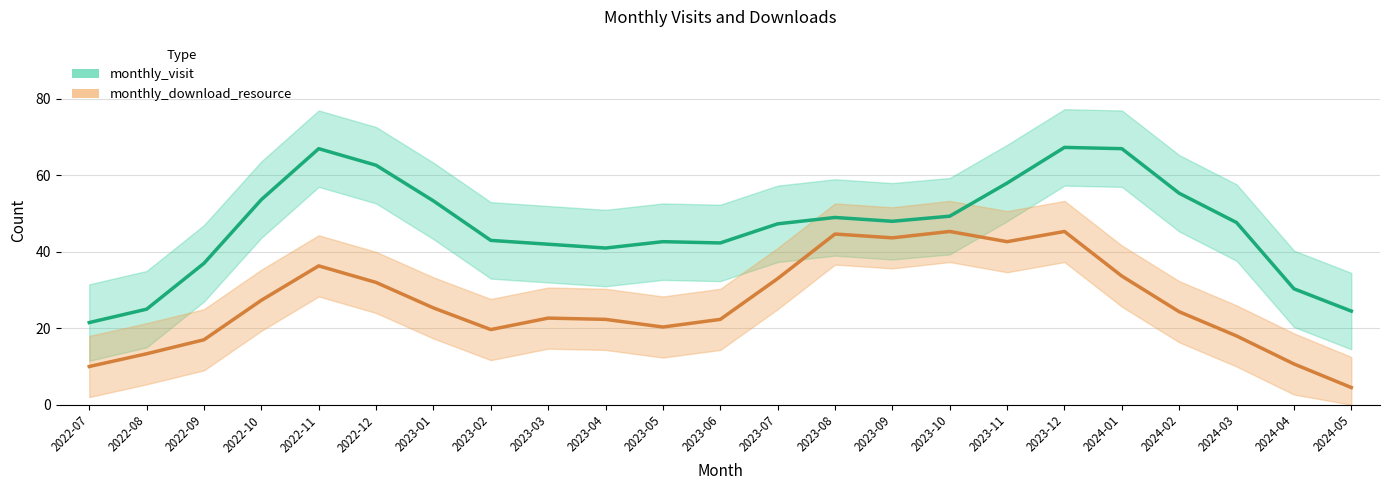

What is the sum of the monthly_visit values at 2023-04 and 2024-01?

108.0